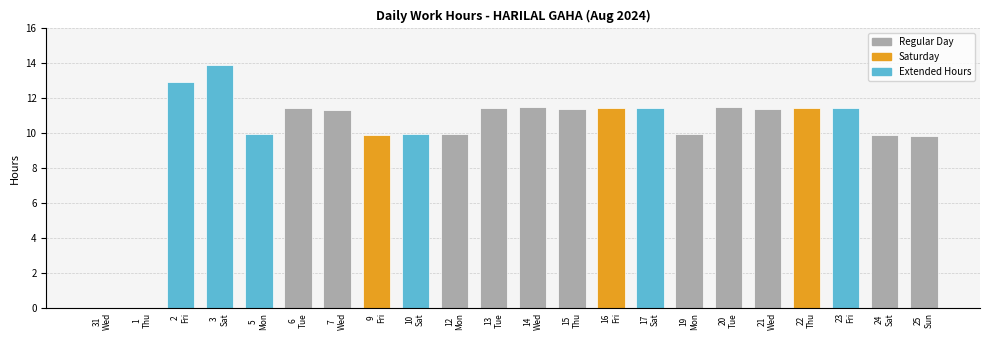

What is the sum of all values?

222.0